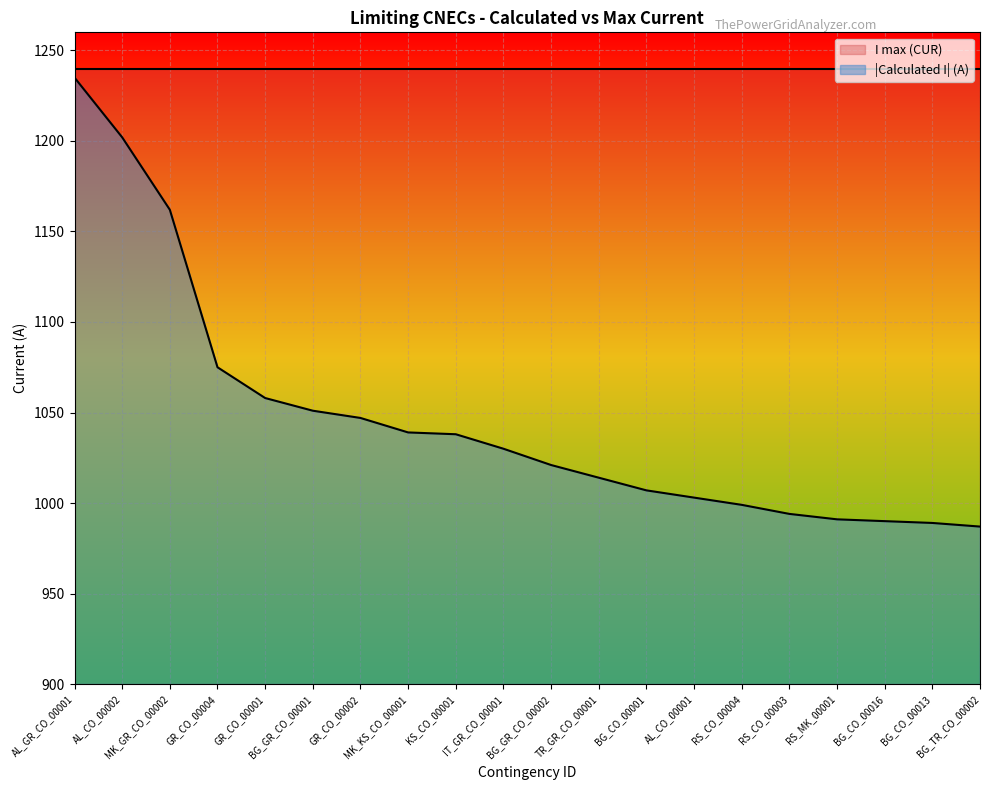

What is the maximum value shown in the chart?

1240